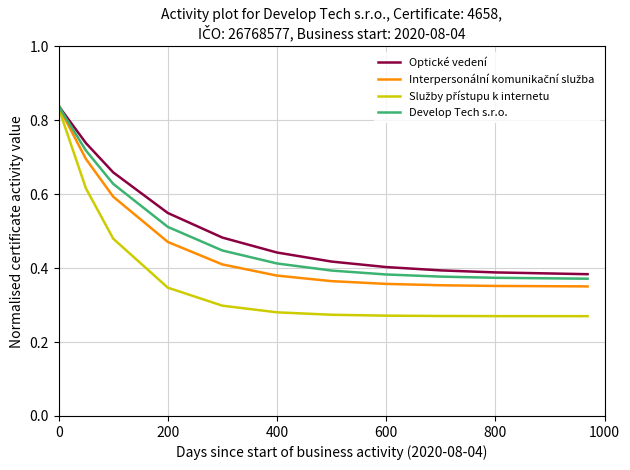

How many lines are shown in the chart?

4